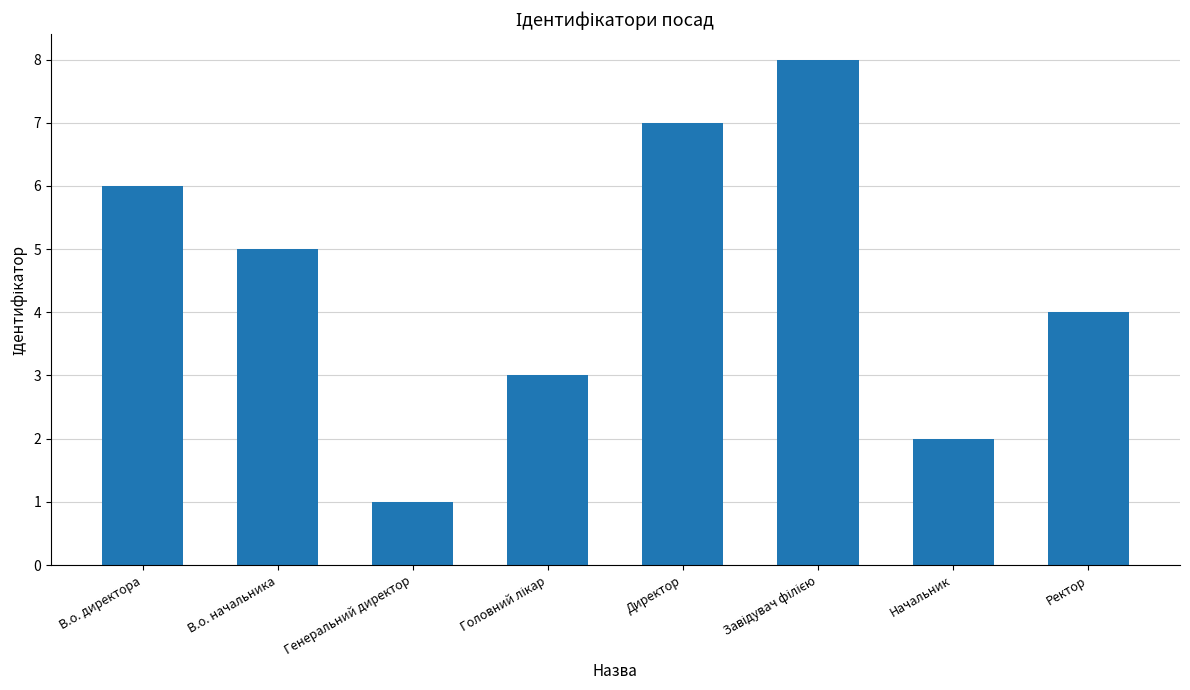

What is the maximum value shown in the chart?

8